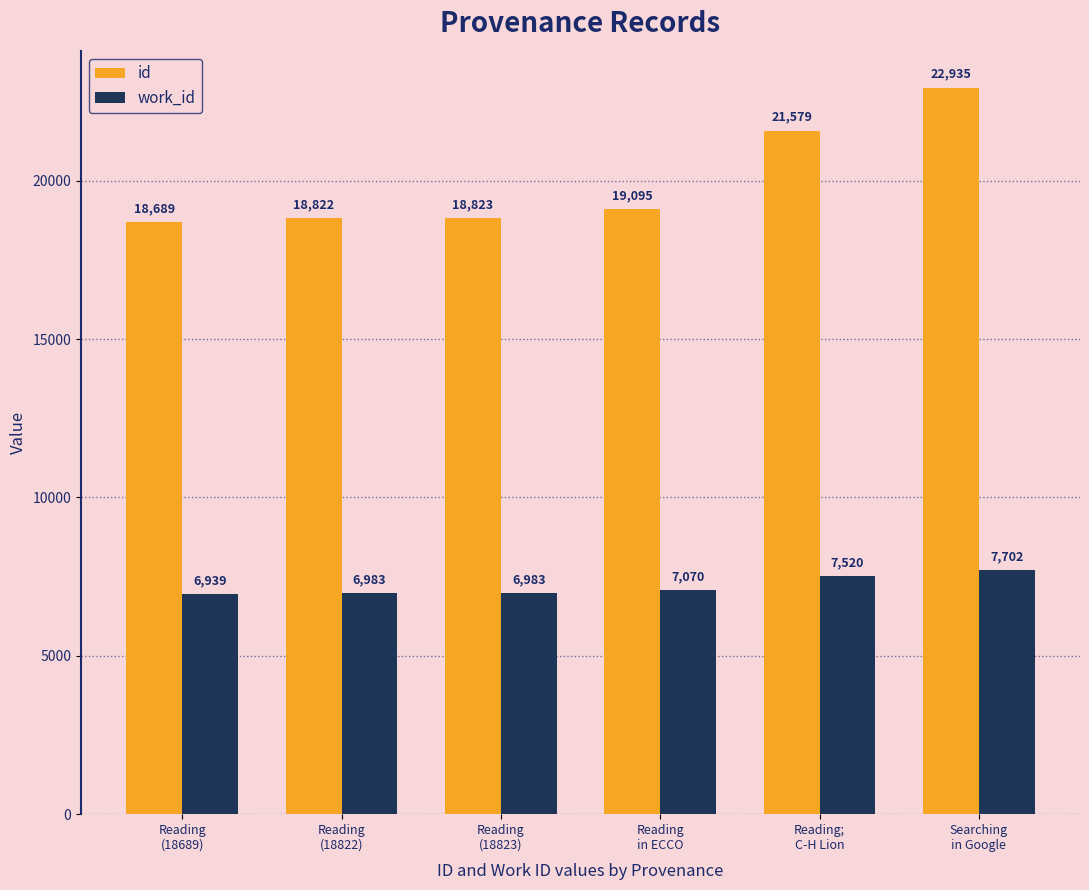

Rank the series at Reading
(18823) from lowest to highest value.

work_id, id